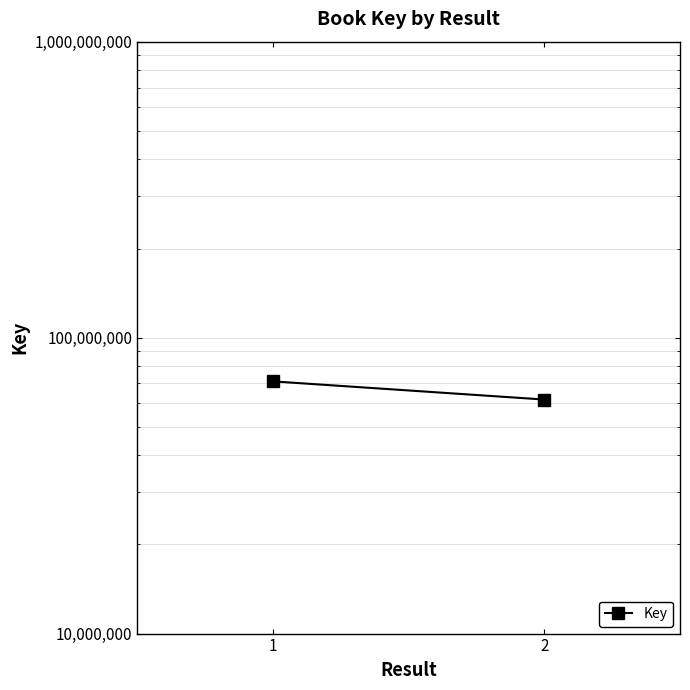

How many lines are shown in the chart?

1